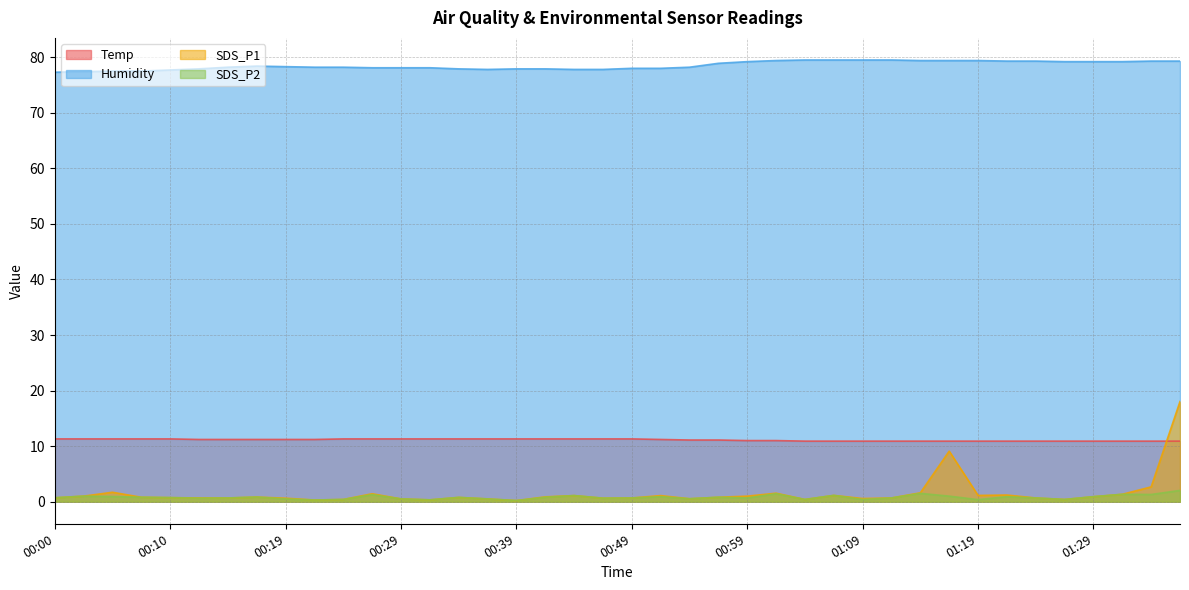

True or false: SDS_P1 and SDS_P2 intersect in this chart.

False